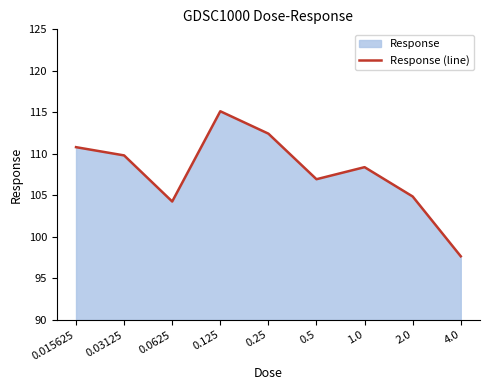

What is the average value?

107.8